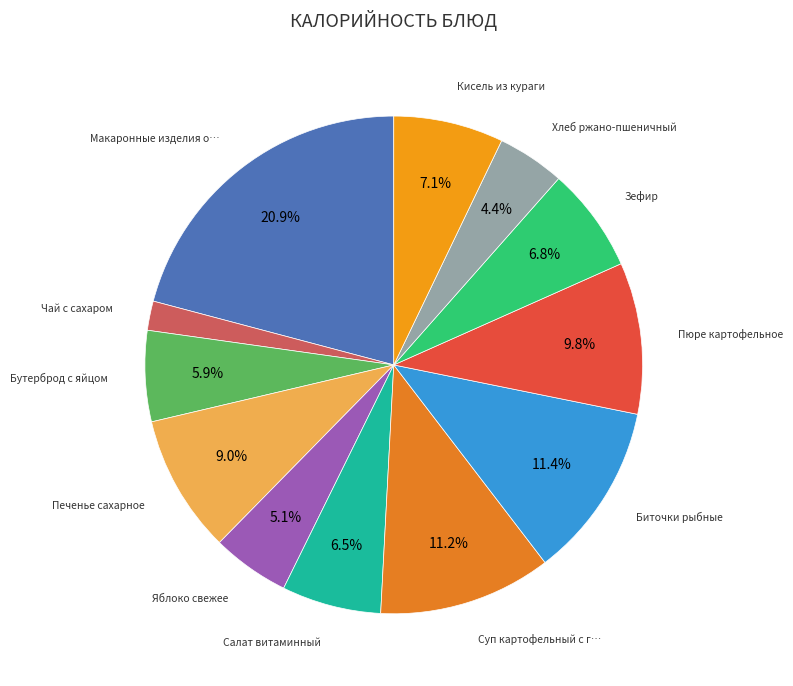

How many segments does this pie chart have?

12